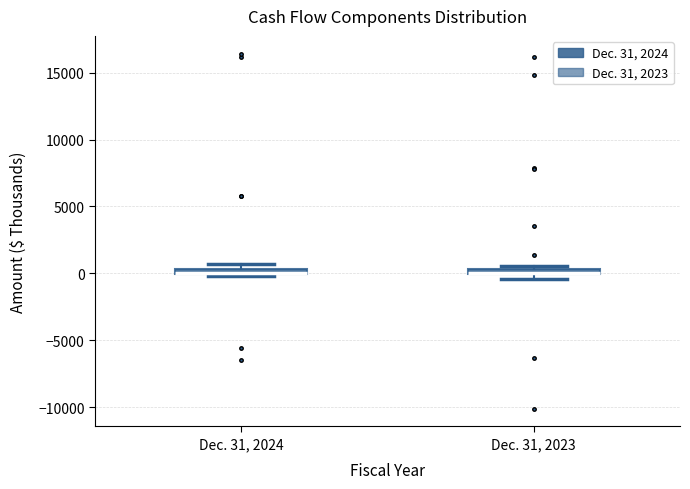

Where is the upper edge of the box for Dec. 31, 2023 on the y-axis? The values are not printed on the chart, so give them approximately, as read against the axis.

500